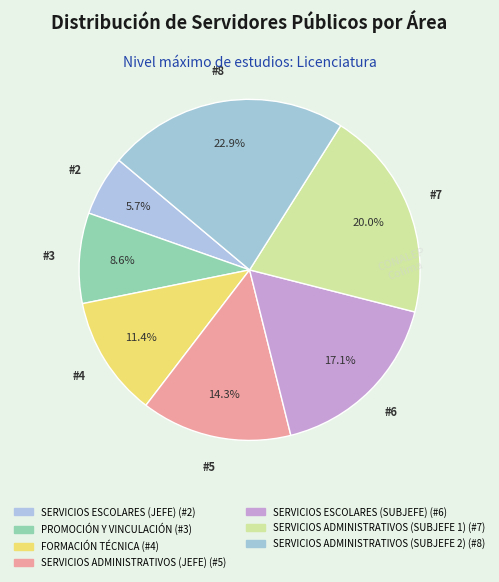

Which slice is the largest?

SERVICIOS ADMINISTRATIVOS (SUBJEFE 2)